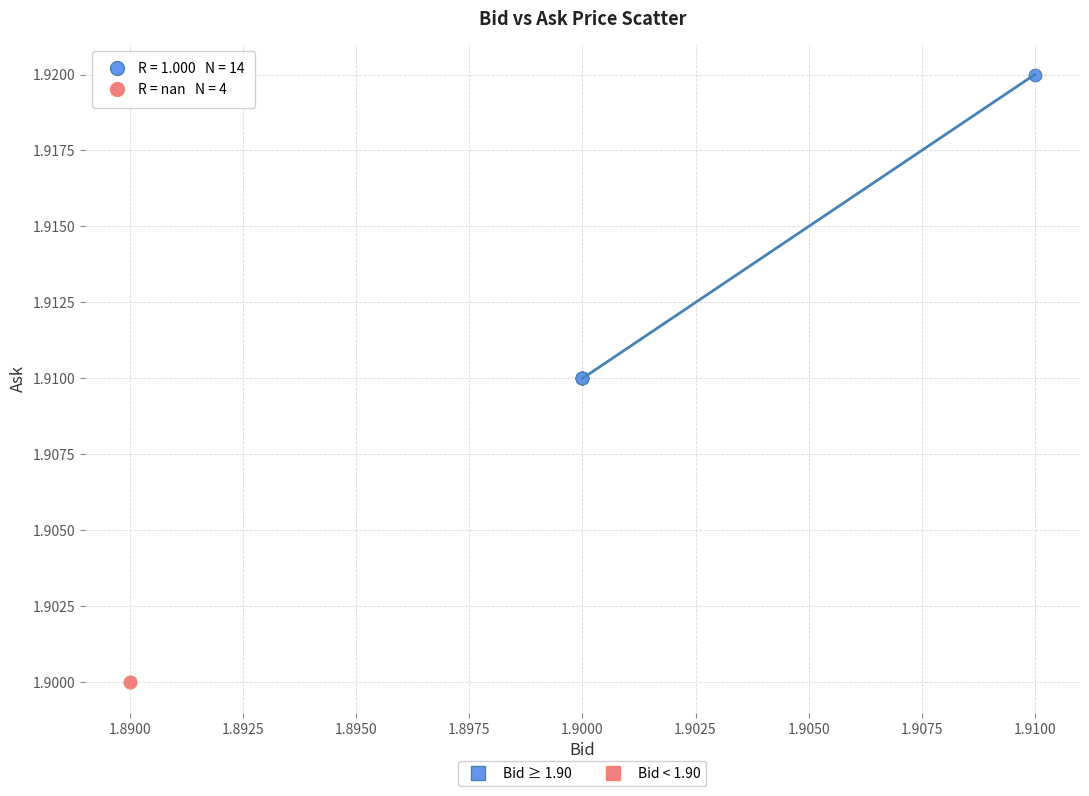

Which series reaches the minimum Y coordinate?

Bid < 1.90